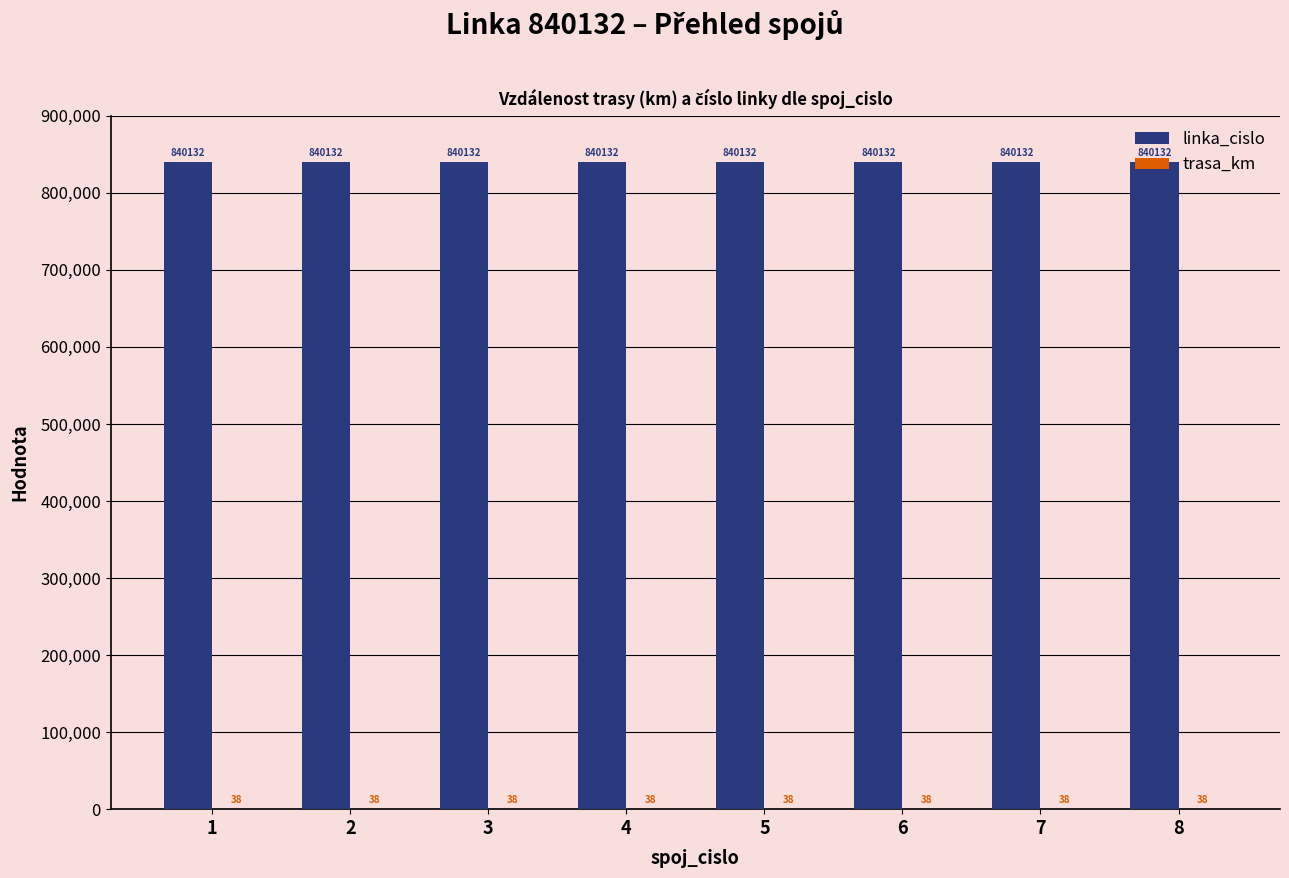

The value of linka_cislo at 2 is 840132. True or false?

True